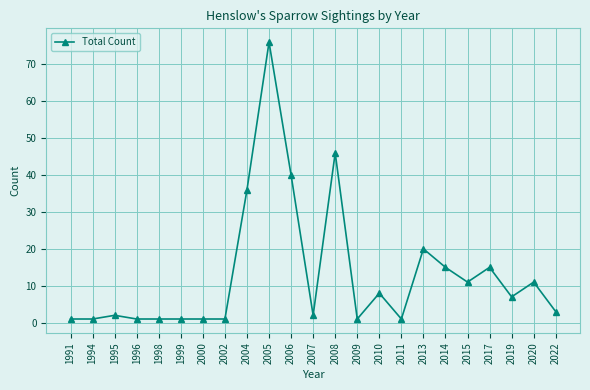

Reading left to right, extract all data points from this chart.

1991=1	1994=1	1995=2	1996=1	1998=1	1999=1	2000=1	2002=1	2004=36	2005=76	2006=40	2007=2	2008=46	2009=1	2010=8	2011=1	2013=20	2014=15	2015=11	2017=15	2019=7	2020=11	2022=3